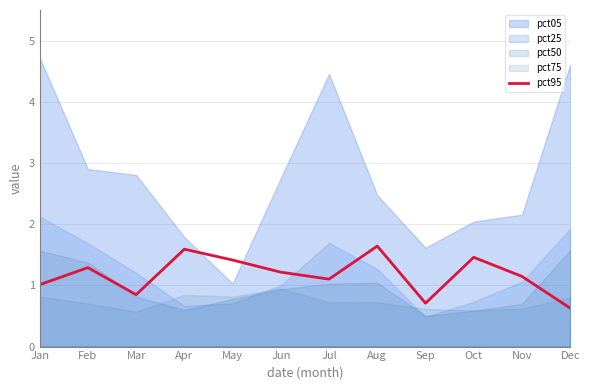

What is the average value?

1.2